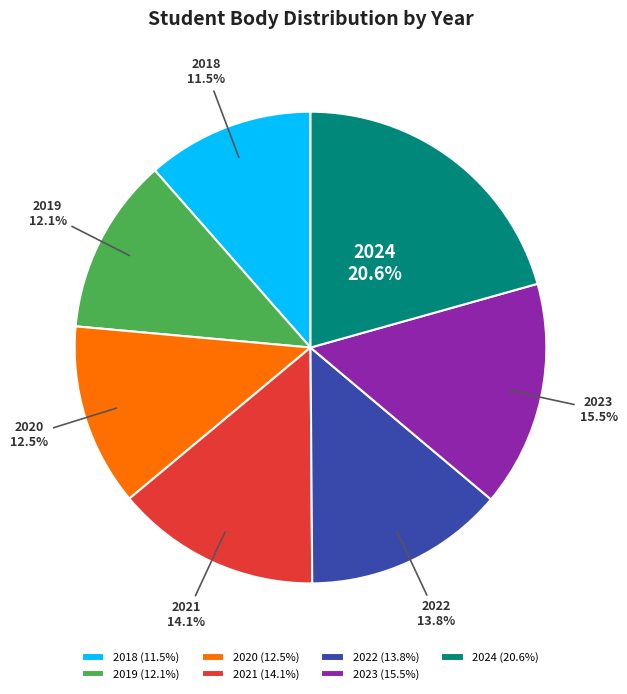

Which slice is the largest?

2024